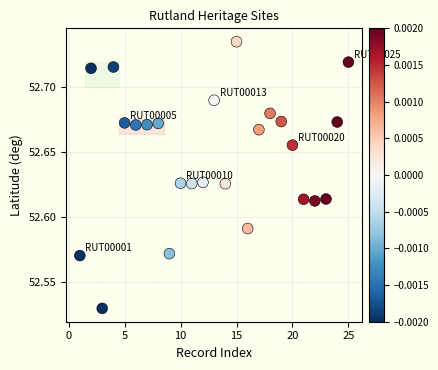

What is the range of X values (max minus min)?

24.0